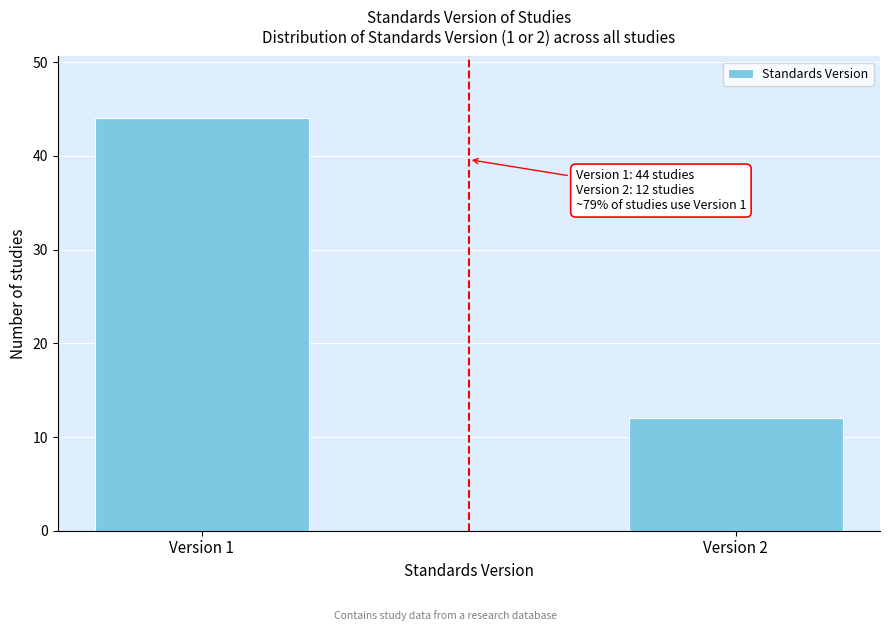

Reading left to right, what are all the values shown in this chart?

Version 1=44	Version 2=12